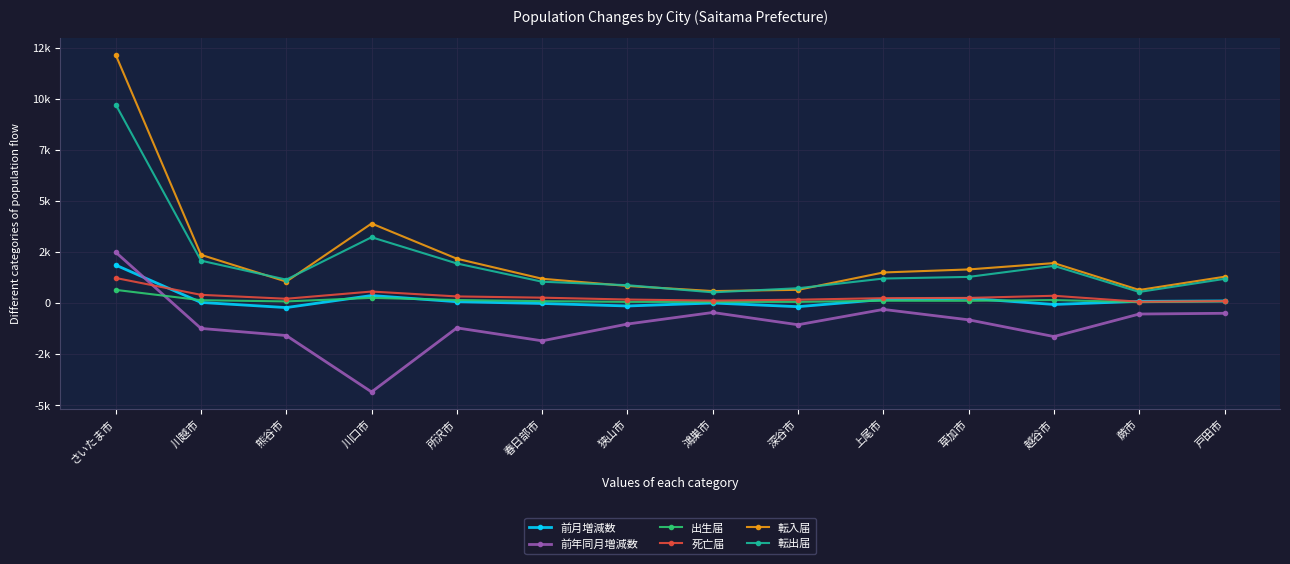

What position from the right is 狭山市?

8